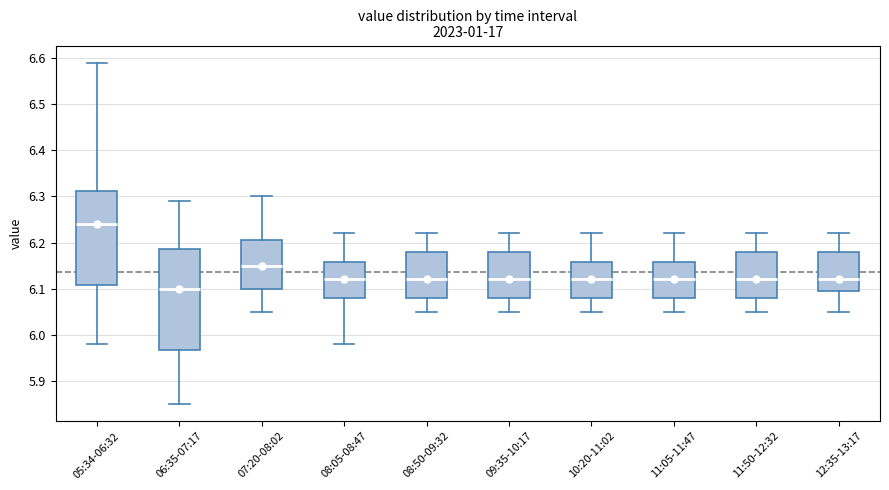

Where does the upper whisker of the box for 07:20-08:02 end on the y-axis? The values are not printed on the chart, so give them approximately, as read against the axis.

6.30